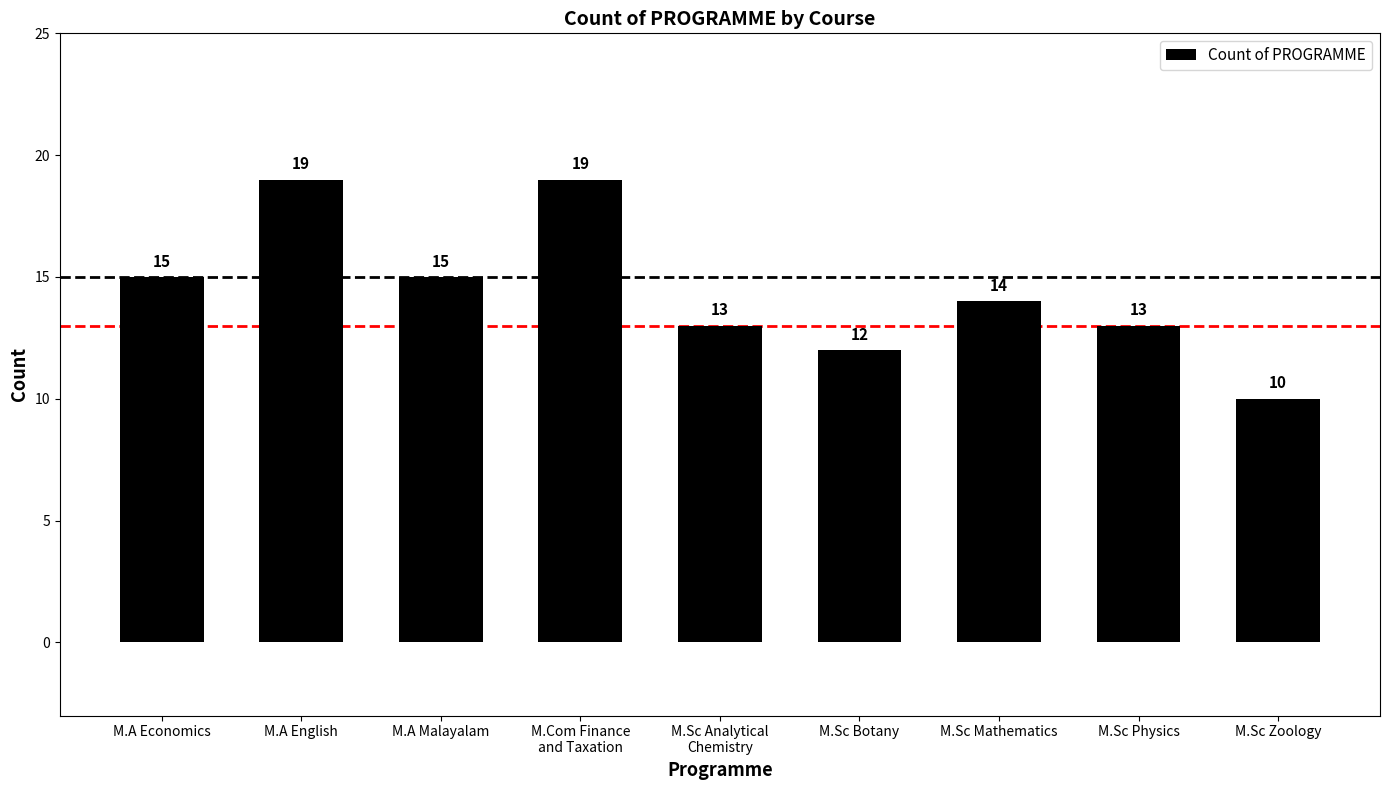

What is the change in value from M.A Malayalam to M.Sc Zoology?

-5